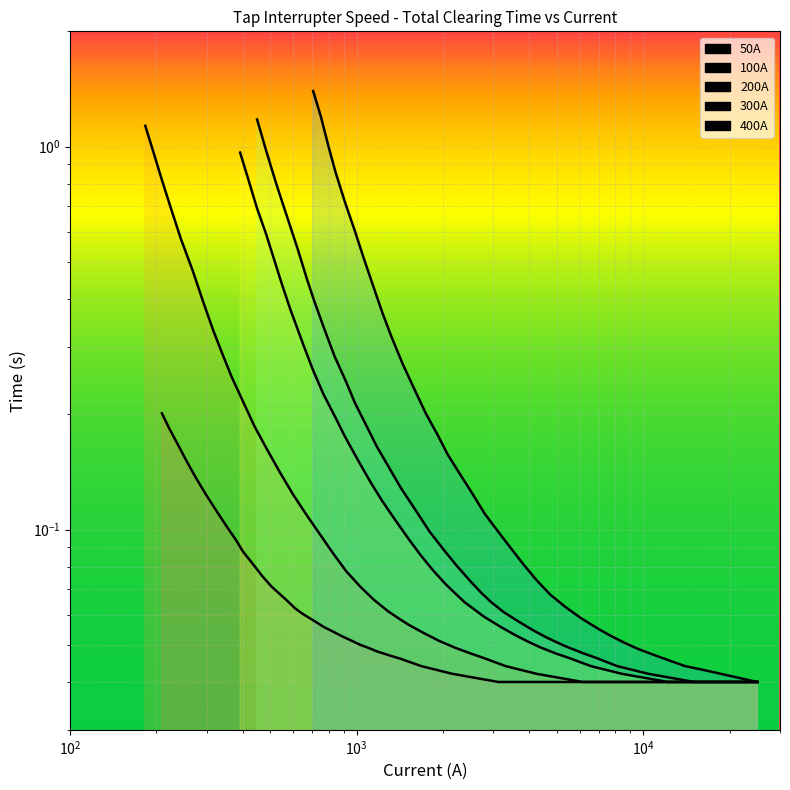

True or false: 100A has more than 0 points higher than both neighbors.

False